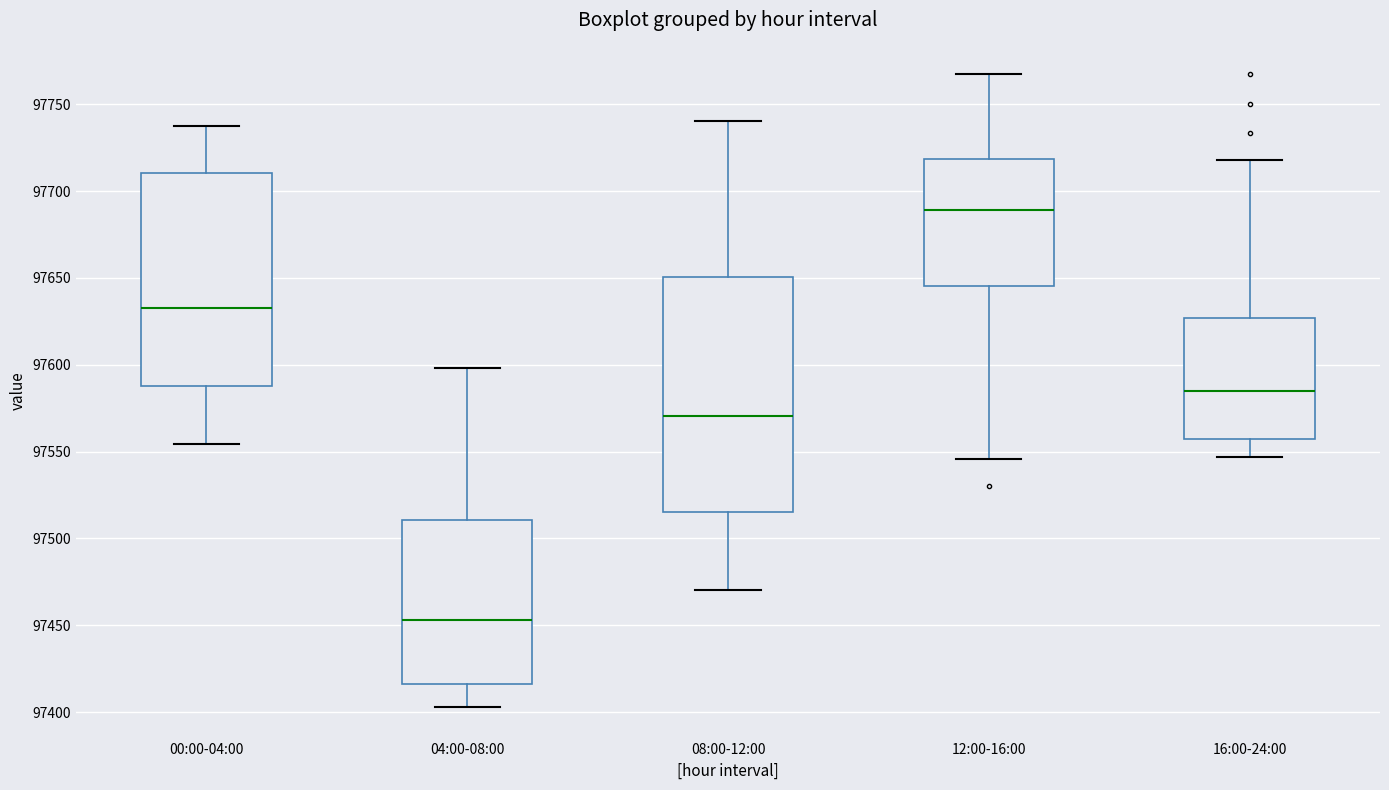

Which box's median line is the lowest?

04:00-08:00